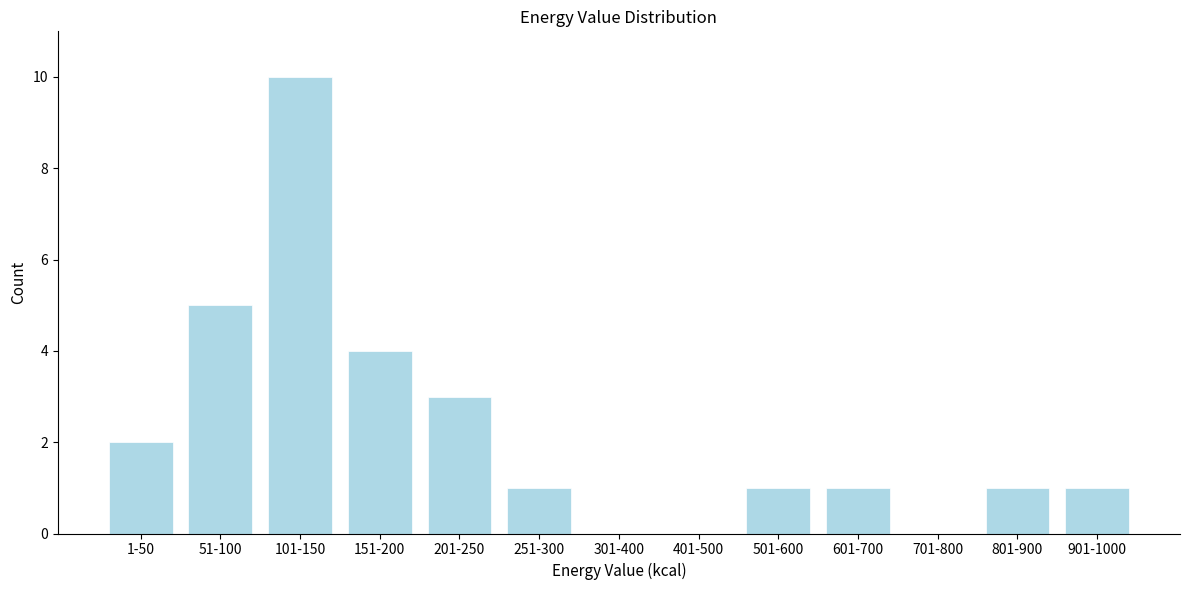

Reading right to left, extract all data points from this chart.

901-1000=1	801-900=1	701-800=0	601-700=1	501-600=1	401-500=0	301-400=0	251-300=1	201-250=3	151-200=4	101-150=10	51-100=5	1-50=2